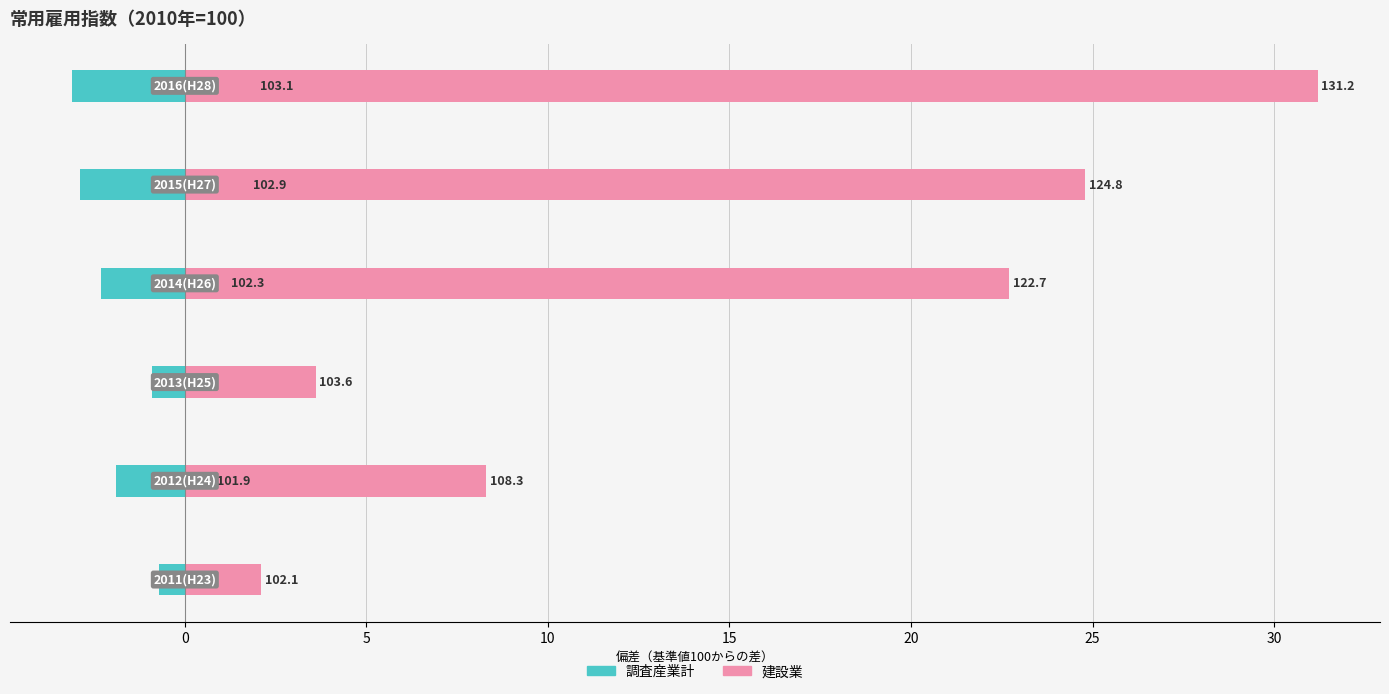

Is it true that 建設業 equals 4.7 at 5?

False